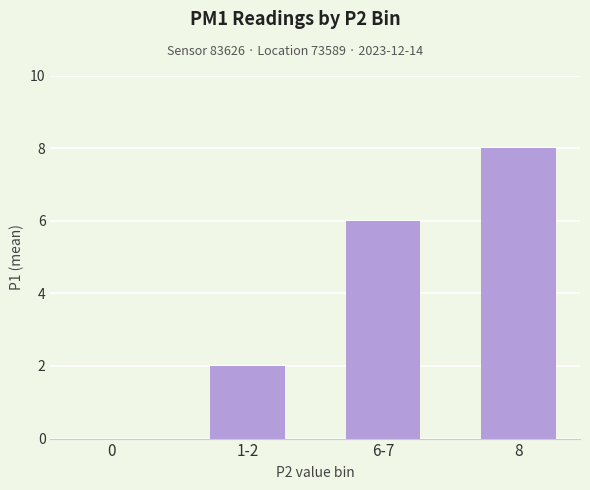

What is the sum of all values?

16